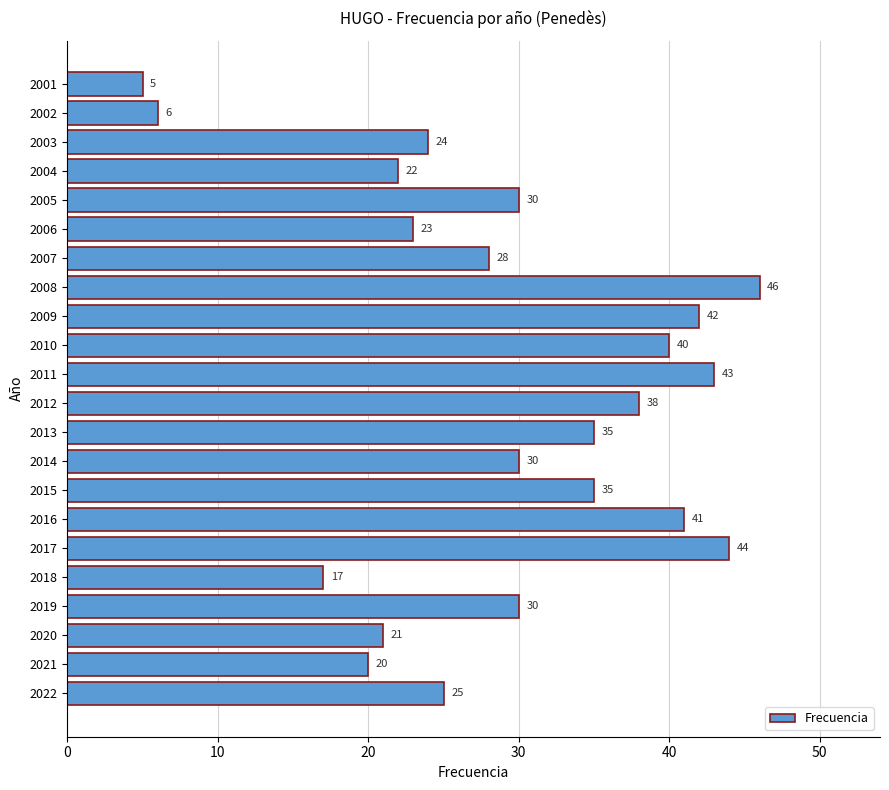

Is it true that the value at 2008 is 24?

False